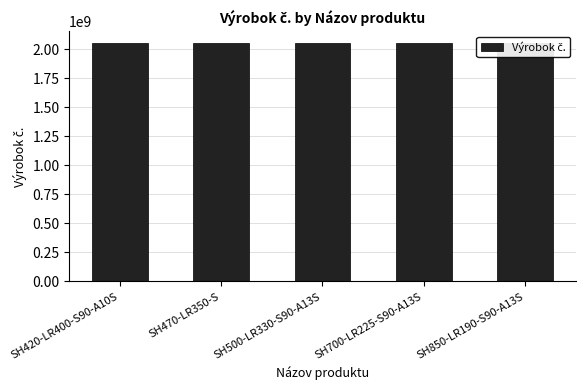

What is the smallest value displayed?

2051474734